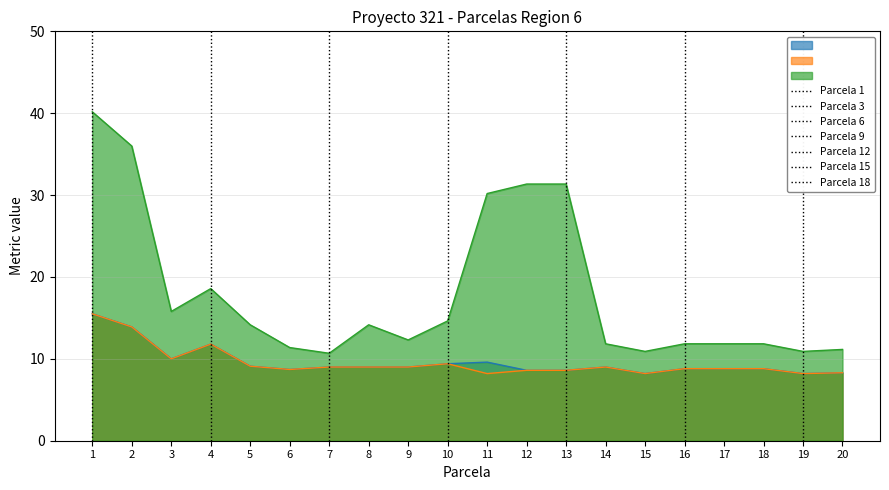

Which category has the lowest value across all series?

15